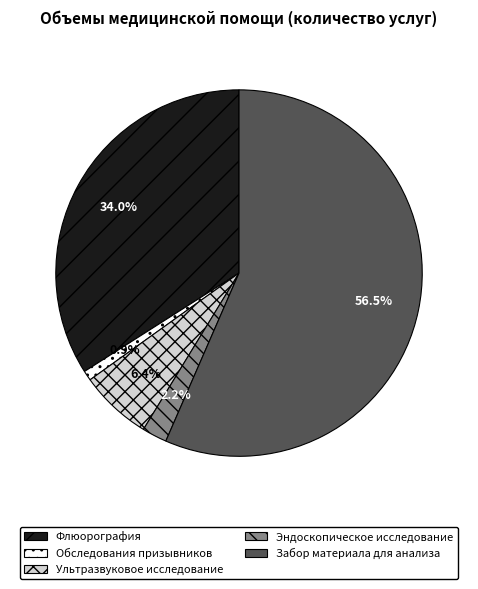

Does Обследования призывников account for over 50% of the chart?

No